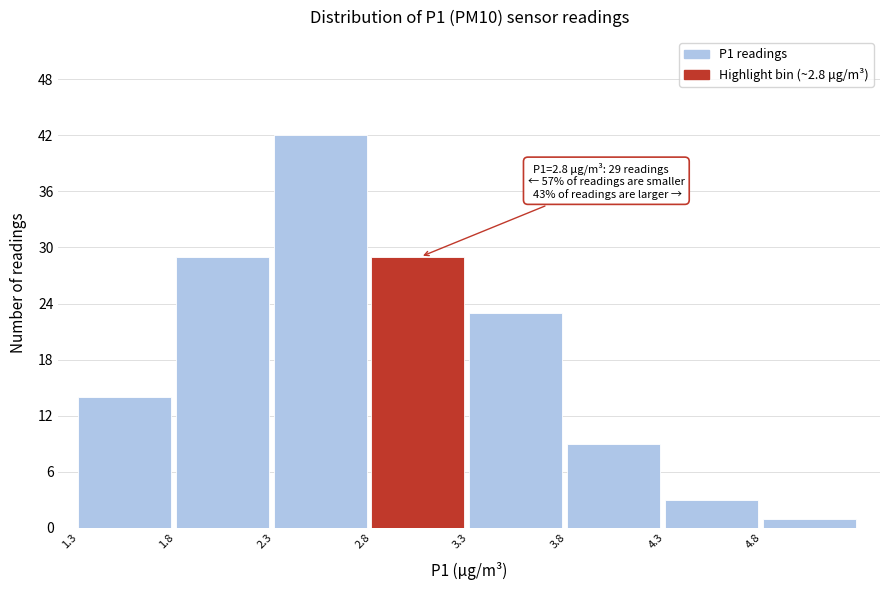

Which range on the x-axis has the tallest bar?

2.3 to 2.8